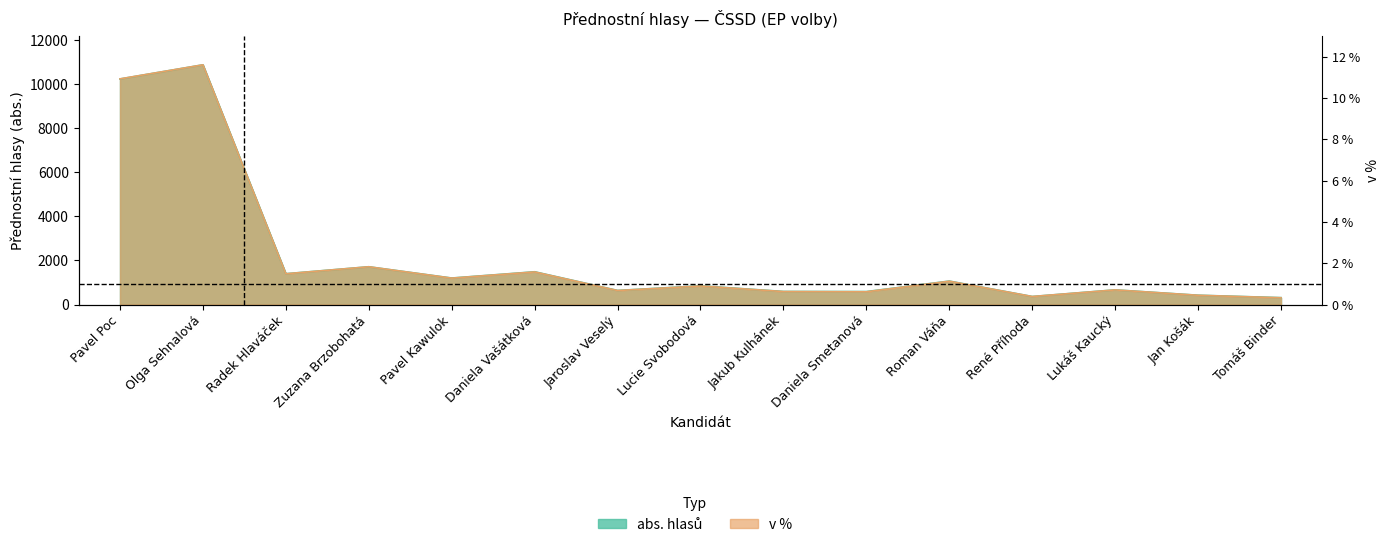

Reading left to right, what are all the values shown in this chart?

abs. hlasů: Pavel Poc=10231.0	Olga Sehnalová=10872.0	Radek Hlaváček=1400.0	Zuzana Brzobohatá=1715.0	Pavel Kawulok=1204.0	Daniela Vašátková=1488.0	Jaroslav Veselý=641.0	Lucie Svobodová=851.0	Jakub Kulhánek=595.0	Daniela Smetanová=590.0	Roman Váňa=1066.0	René Příhoda=367.0	Lukáš Kaucký=668.0	Jan Košák=425.0	Tomáš Binder=315.0
v %: Pavel Poc=10234.7	Olga Sehnalová=10872.0	Radek Hlaváček=1396.5	Zuzana Brzobohatá=1715.2	Pavel Kawulok=1199.7	Daniela Vašátková=1480.8	Jaroslav Veselý=637.3	Lucie Svobodová=843.5	Jakub Kulhánek=590.5	Daniela Smetanová=581.1	Roman Váňa=1059.1	René Příhoda=365.5	Lukáš Kaucký=665.4	Jan Košák=421.8	Tomáš Binder=309.3